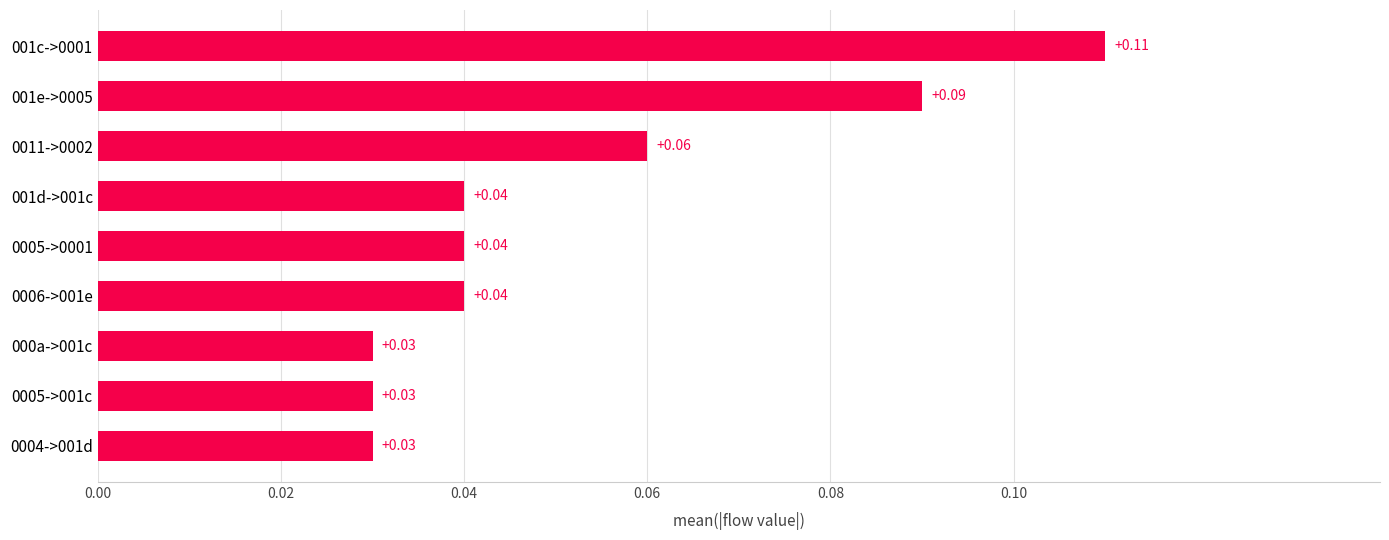

Between 001c->0001 and 000a->001c, which is larger?

001c->0001